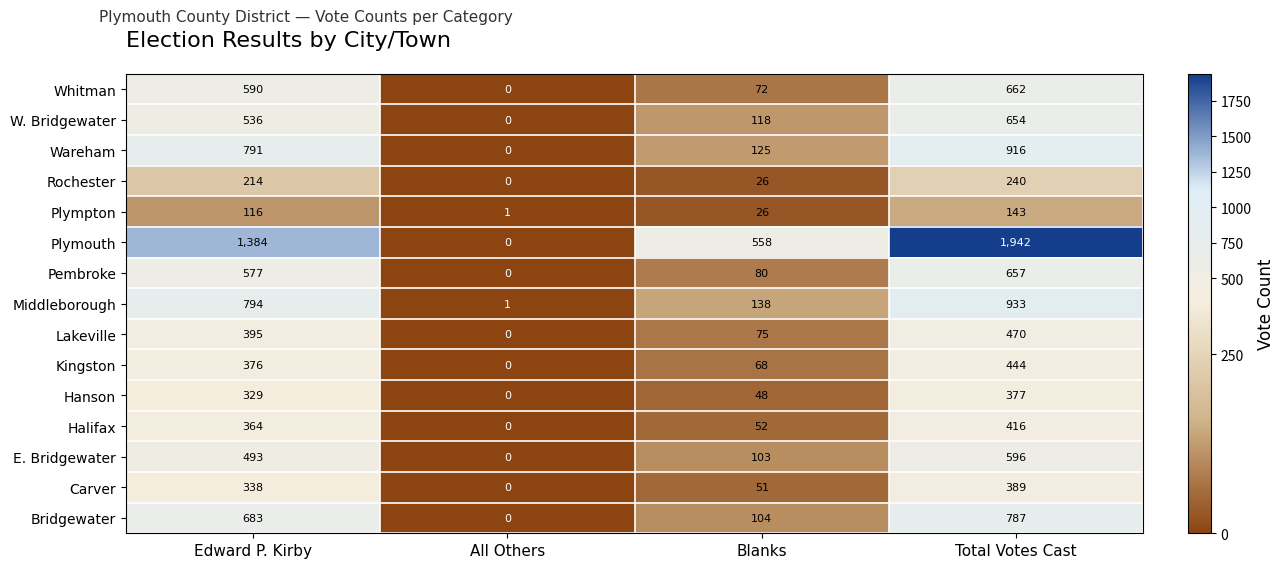

What is the approximate value of Plymouth at Edward P. Kirby?

1384